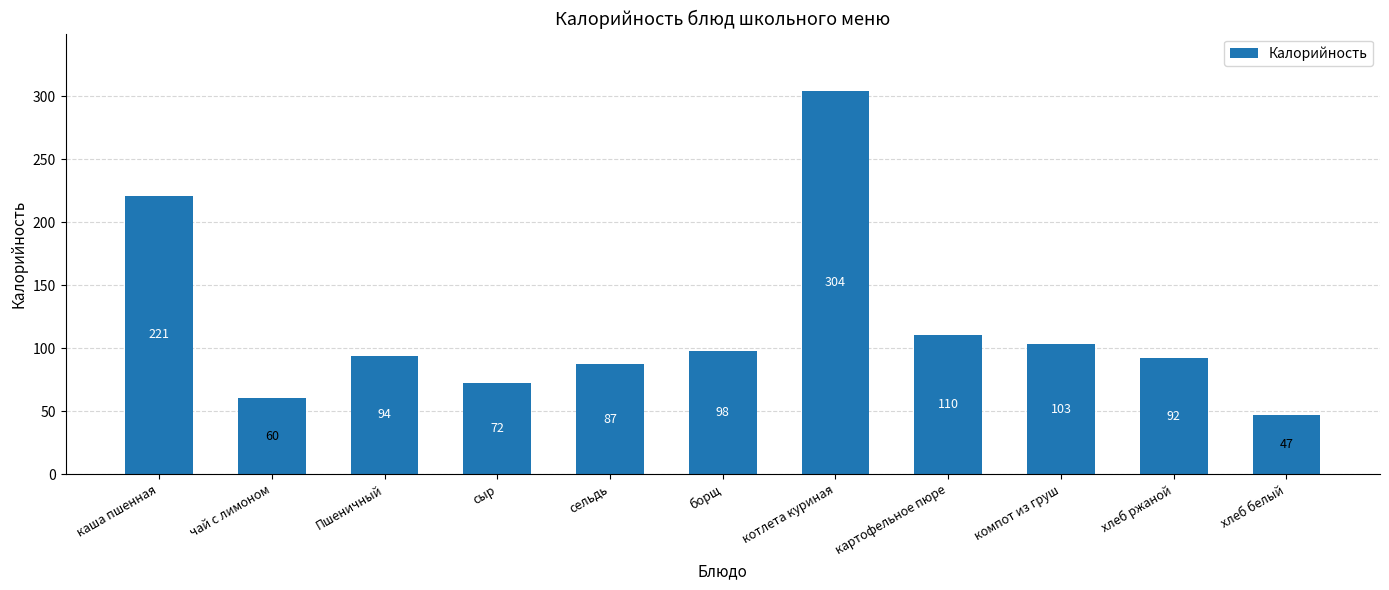

How many values are below 94?

5